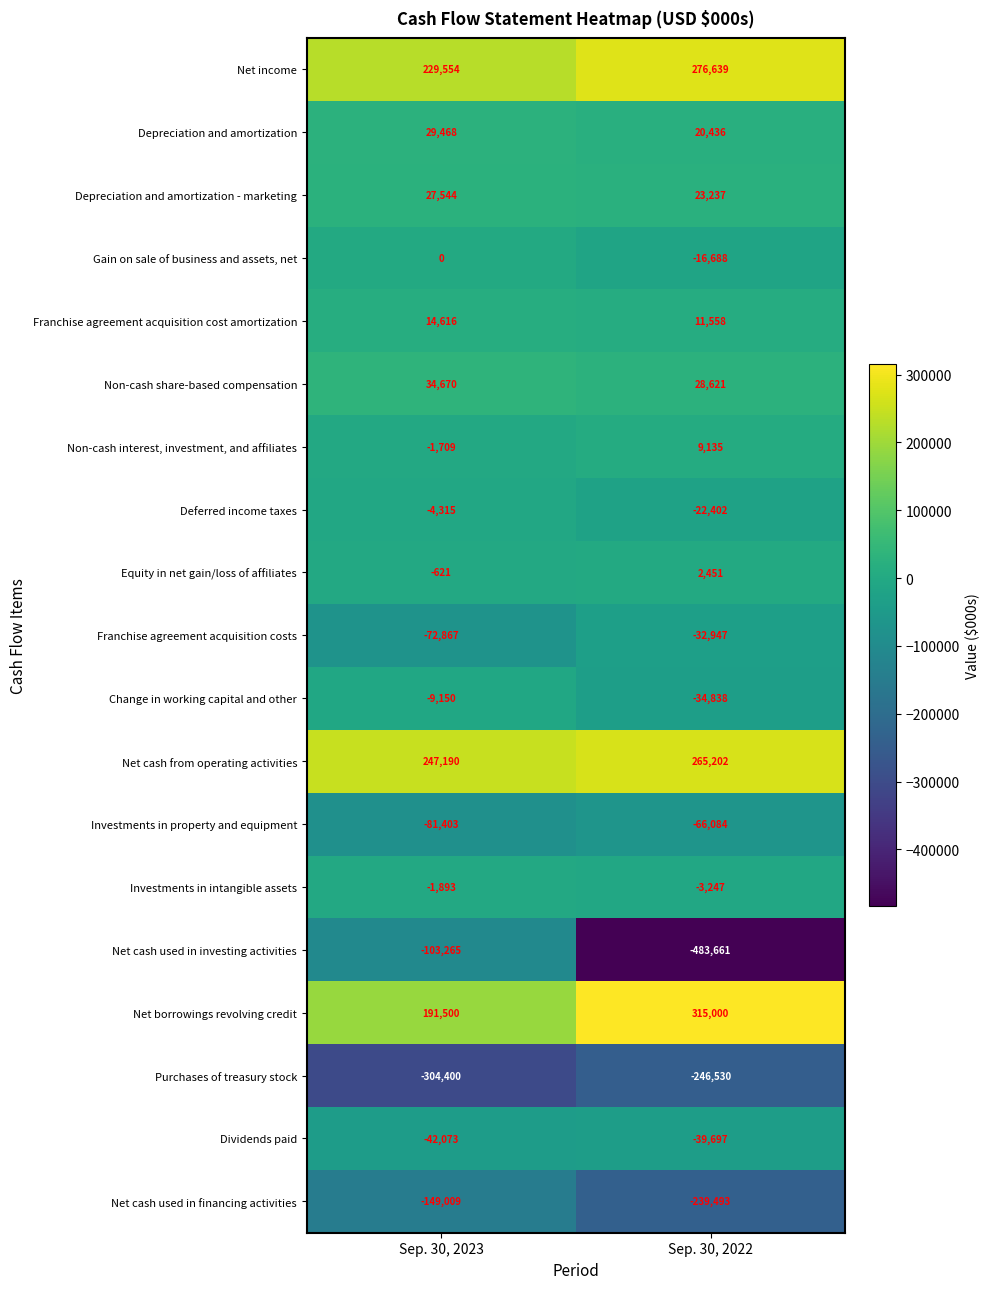

What is the difference between the maximum and minimum values in the Investments in intangible assets series?

1354